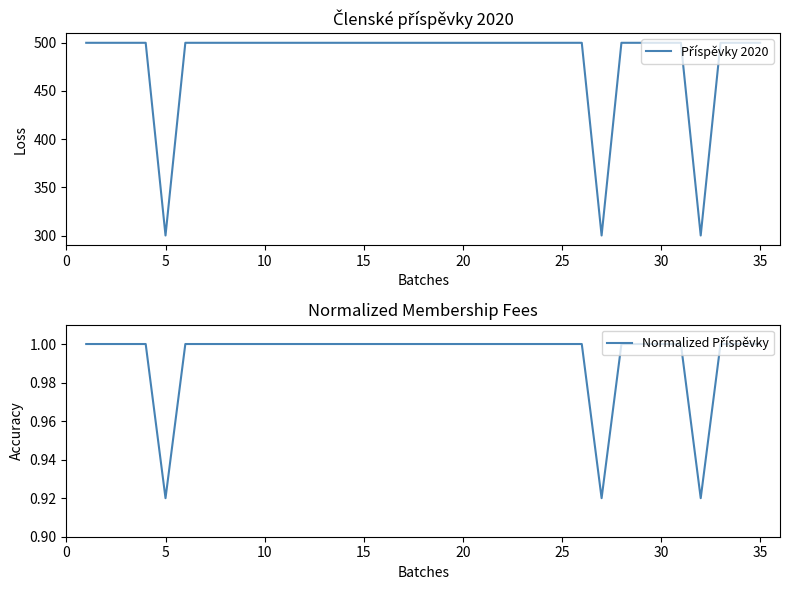

What is the highest value of the Příspěvky 2020 series?

500.0